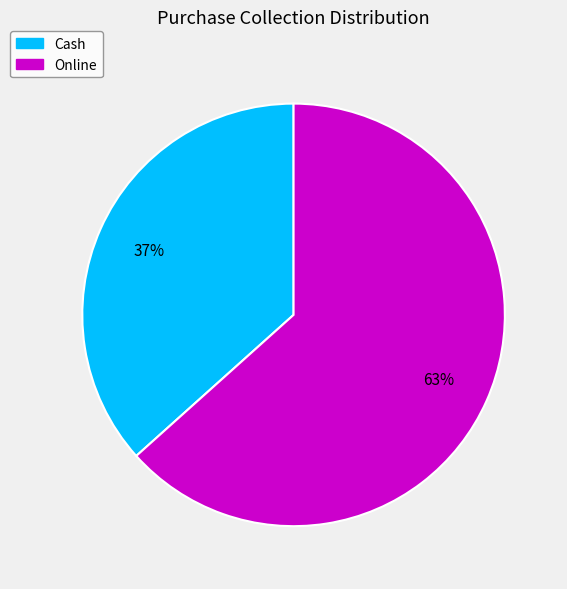

Which category has the biggest portion of the pie?

Online